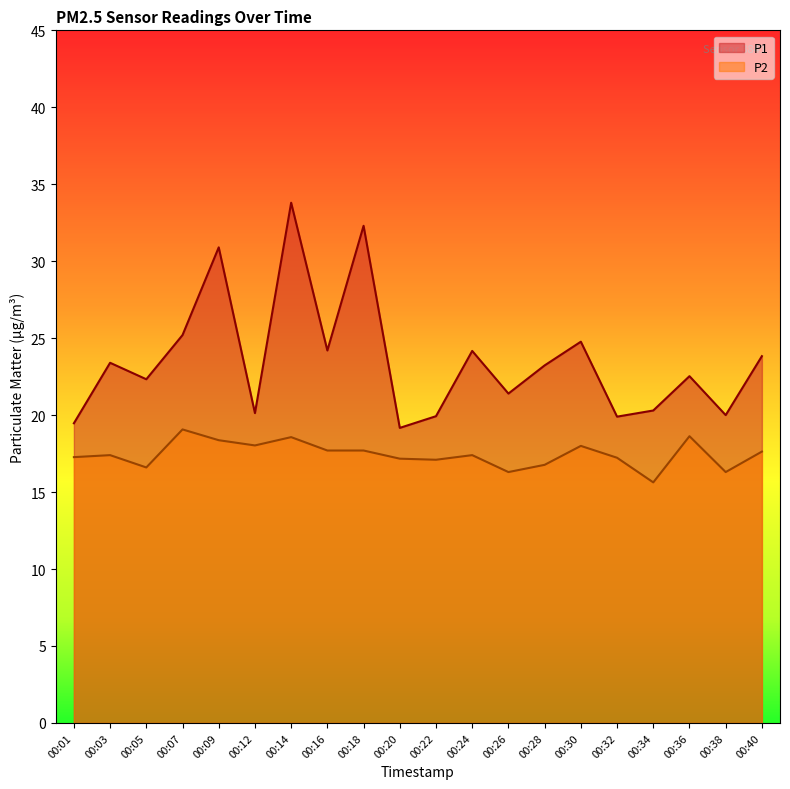

What is the value of the P1 point at the 4th from the left?

25.2